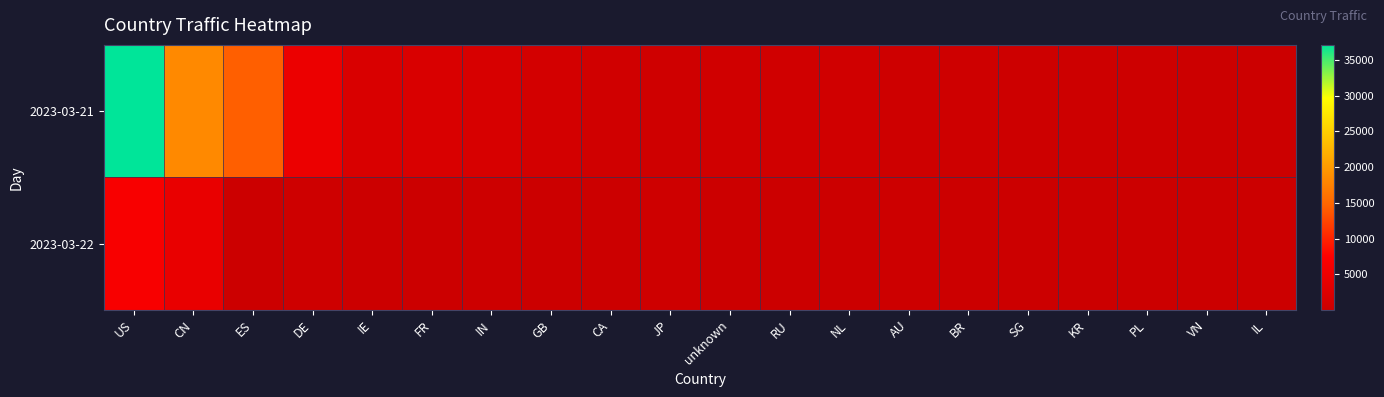

What is the total value across all series at CA?

1029